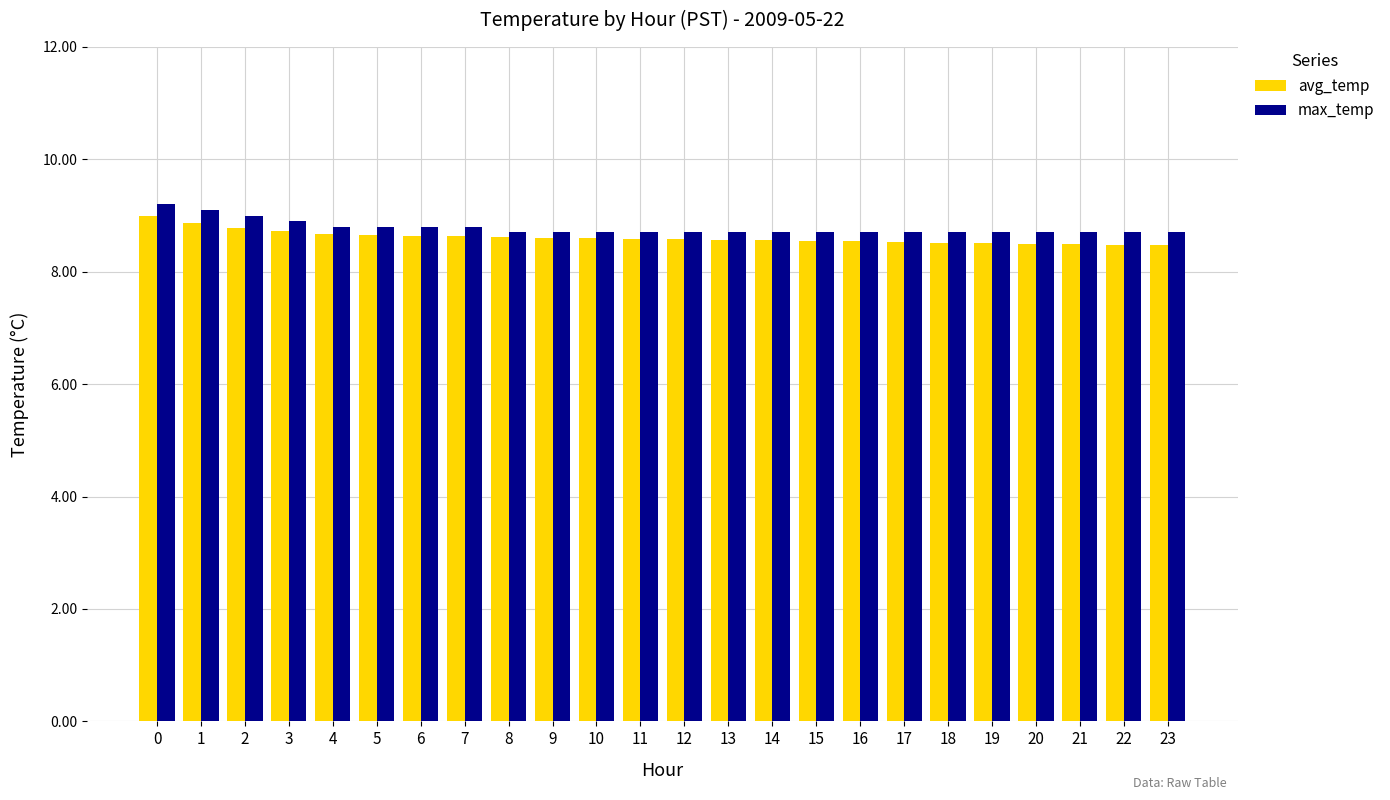

What are all the series names shown in the legend?

avg_temp, max_temp